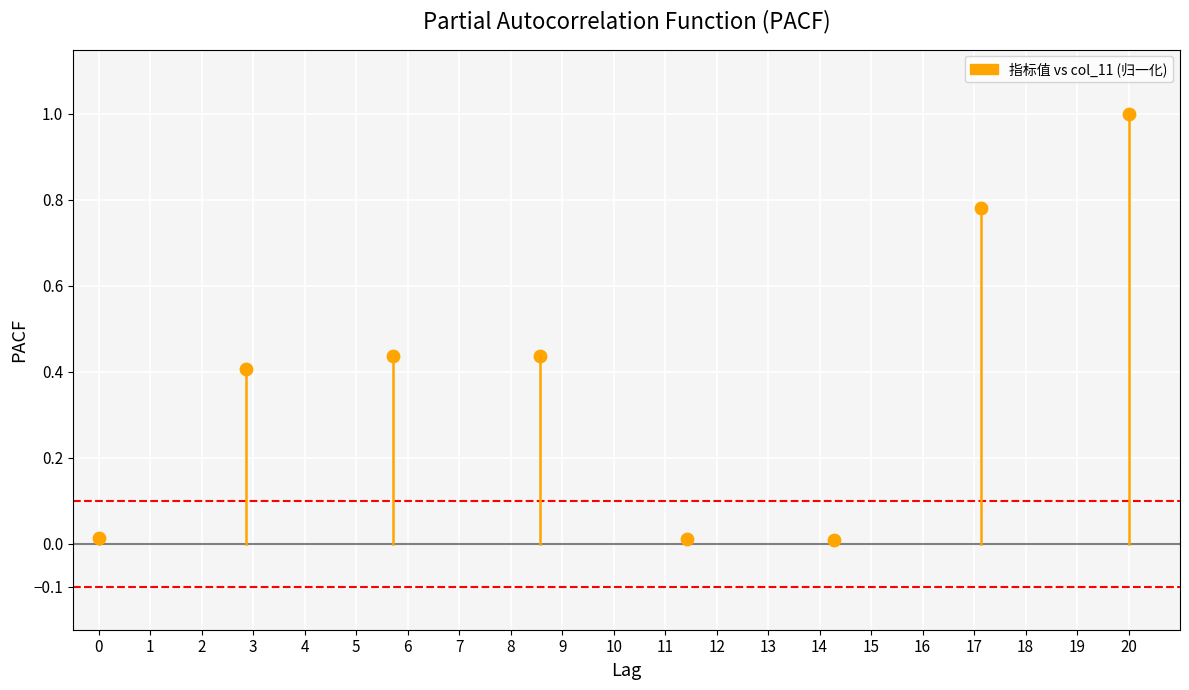

What is the range of Y values (max minus min)?

1.0